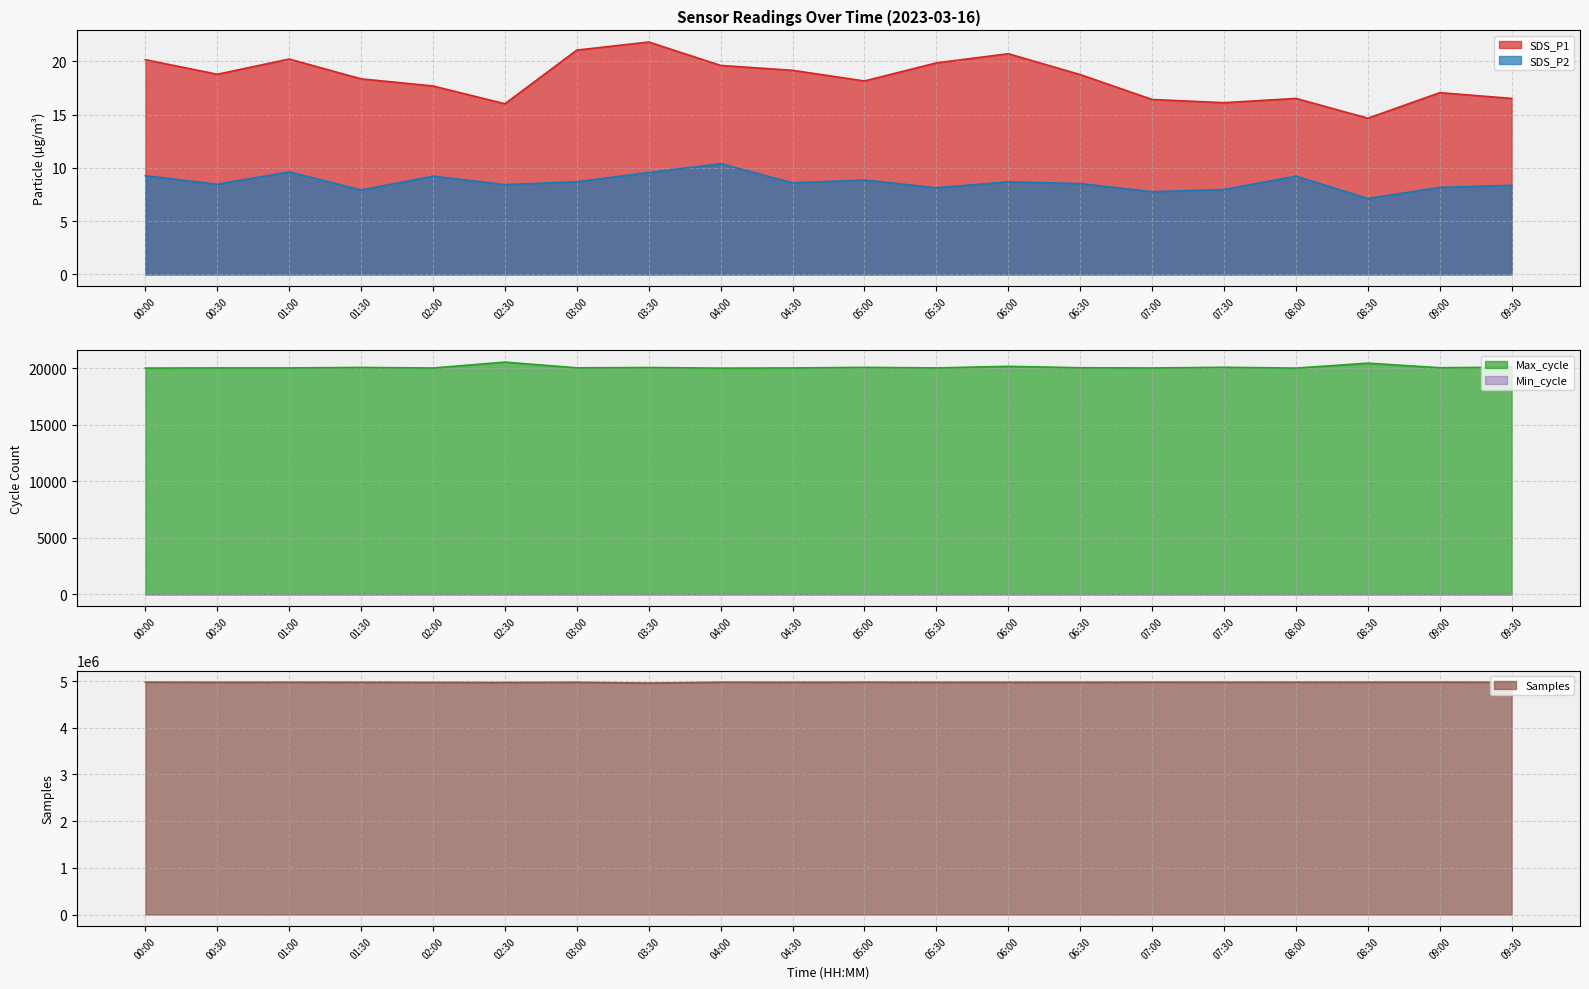

Where is the first local minimum for Max_cycle?

02:00